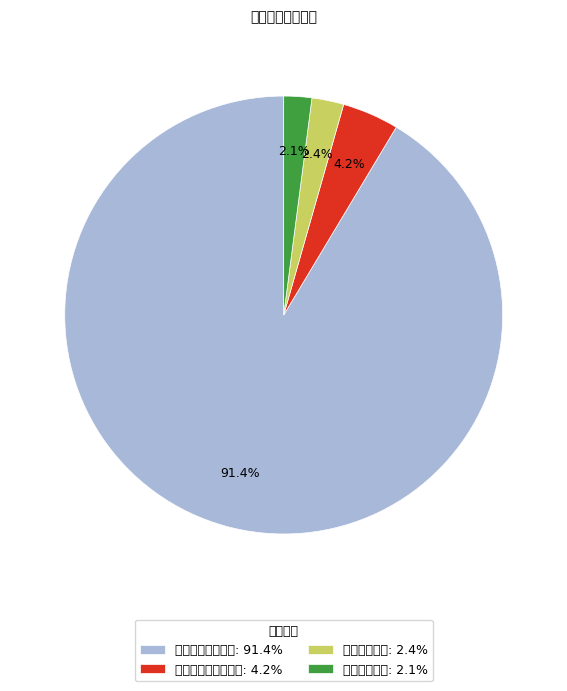

Is it true that 一般公共服务支出 is 99% of the pie?

False